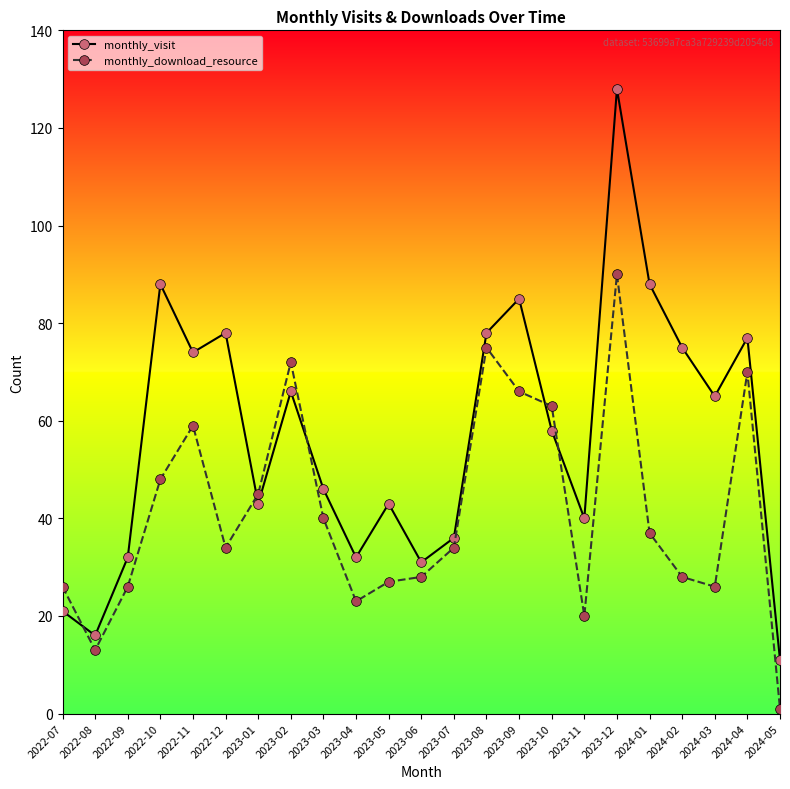

How many lines are shown in the chart?

2